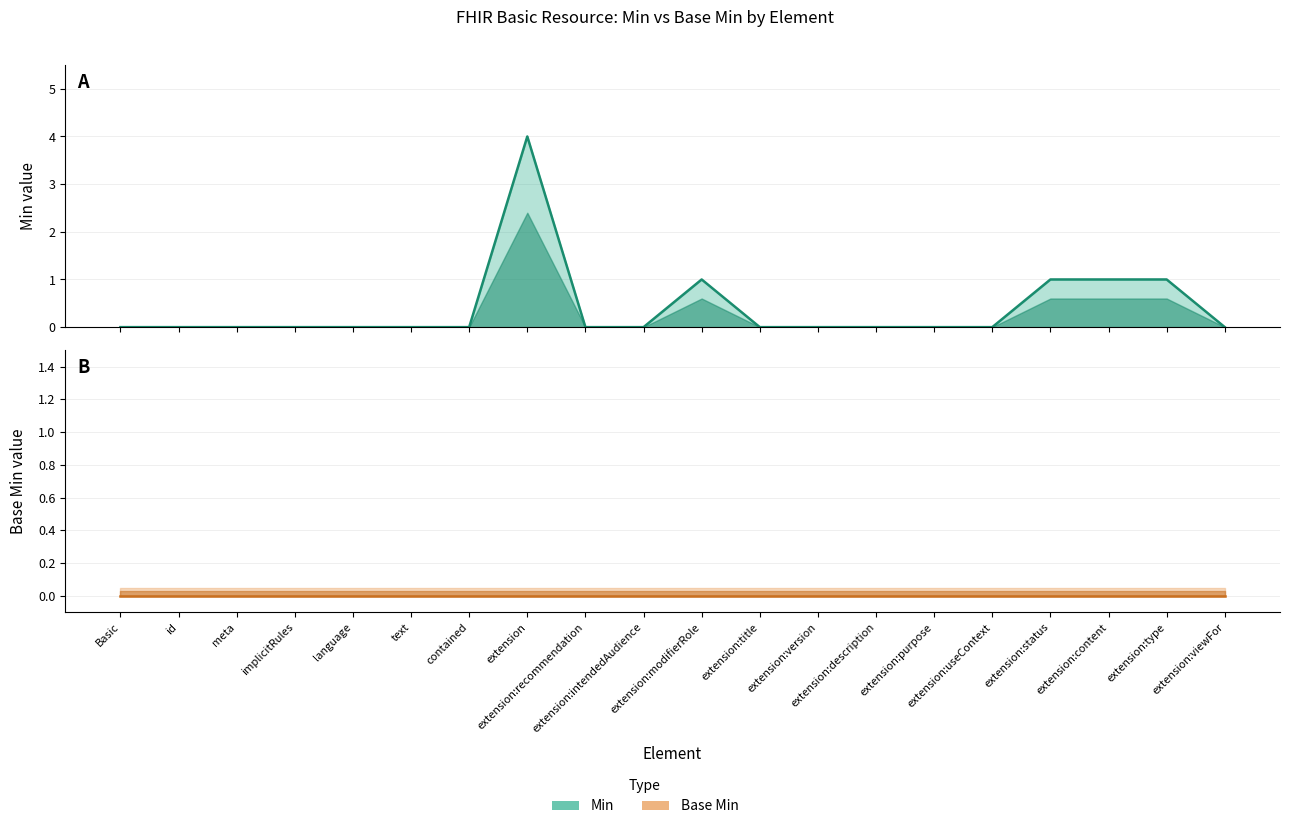

Does the chart have visible grid lines?

Yes